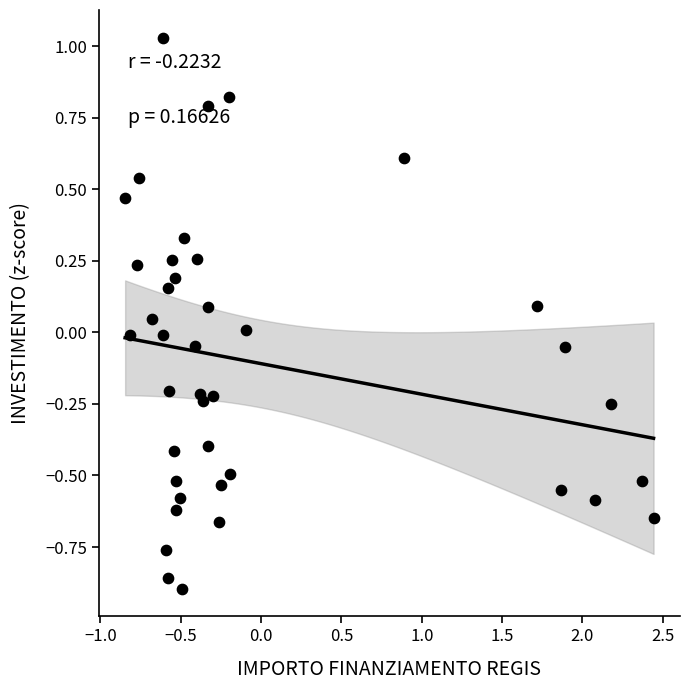

What is the range of X values (max minus min)?

3.3